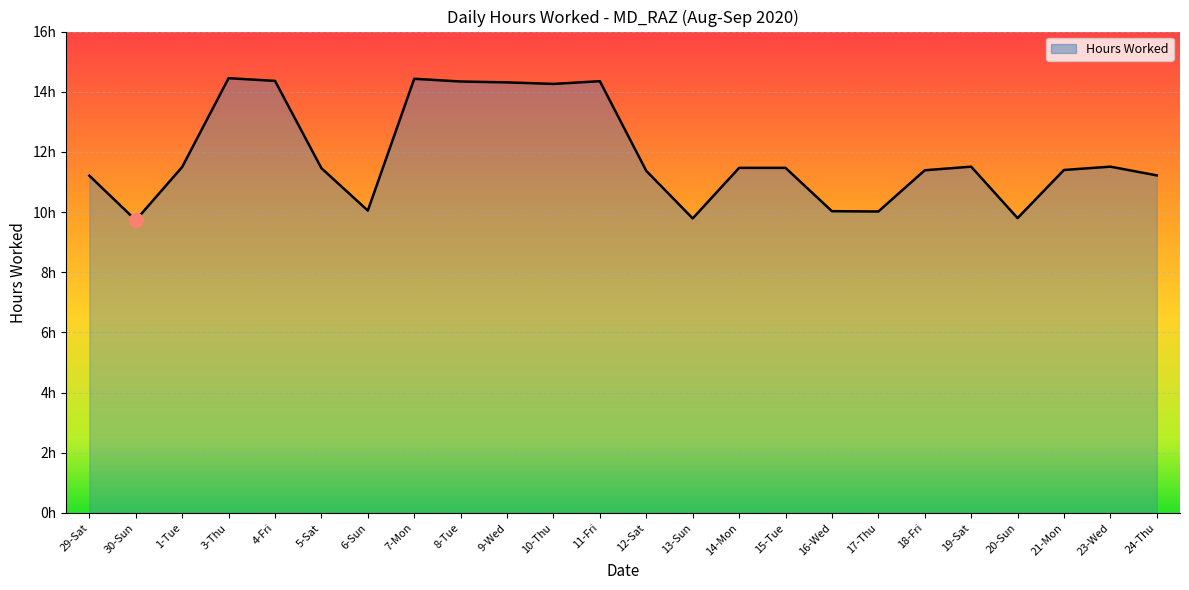

What is the sum of the values at 4-Fri and 6-Sun?

24.4